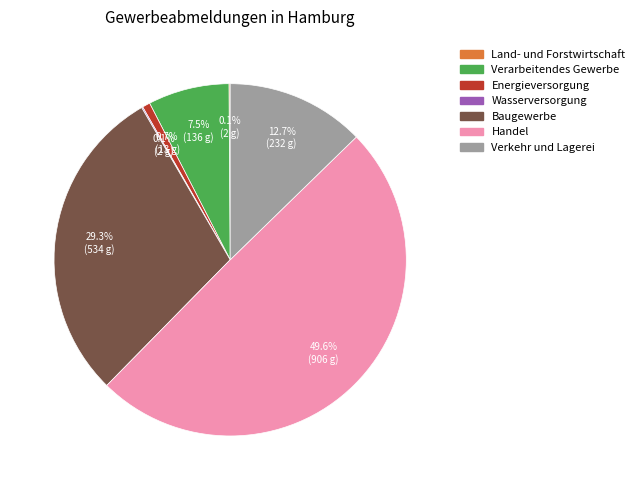

To the nearest percent, what portion does Energieversorgung represent?

1%